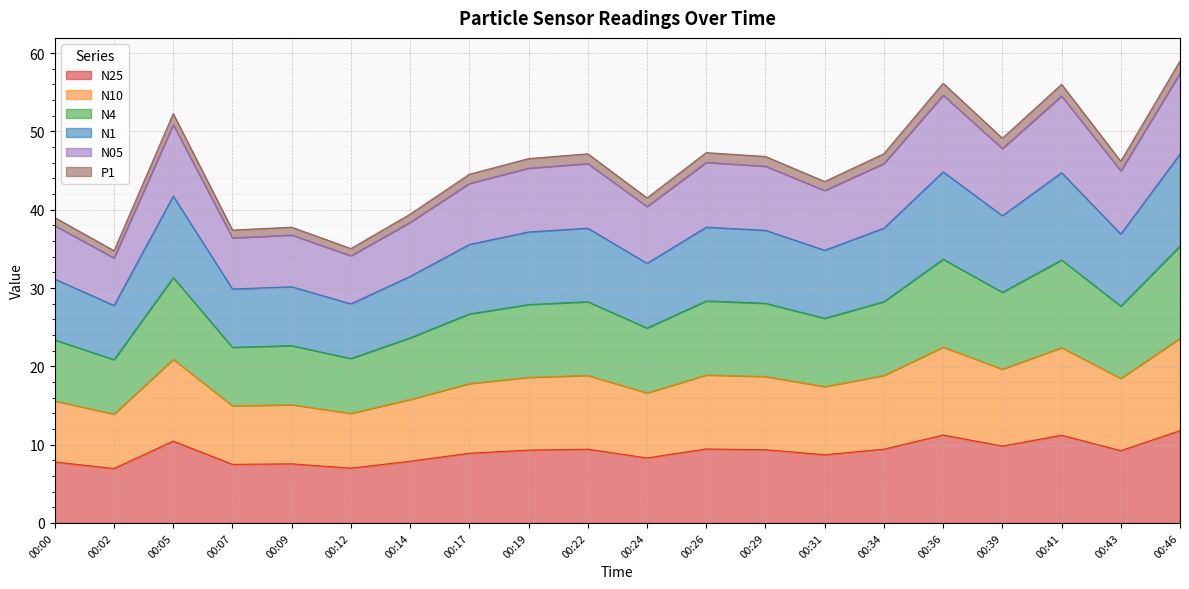

How many interior local valleys does the N05 series have?

7